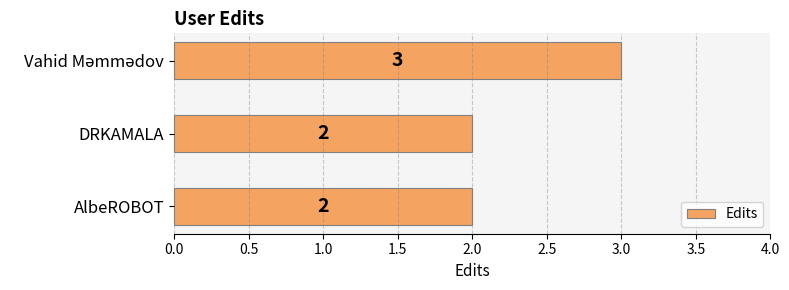

Is it true that the value at AlbeROBOT is 3?

False